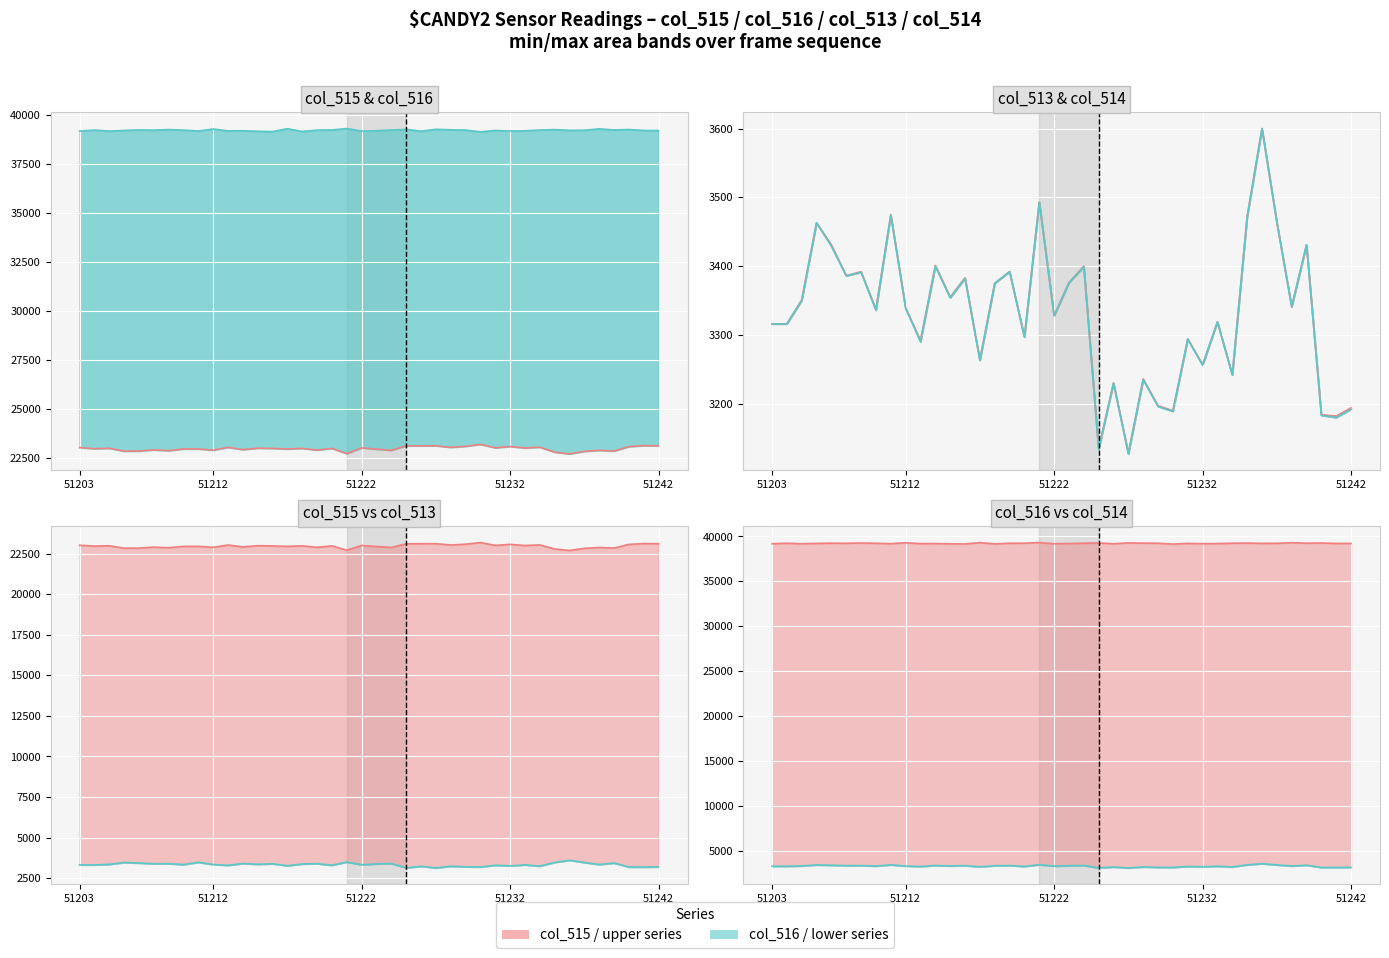

What is the greatest value displayed?

39327